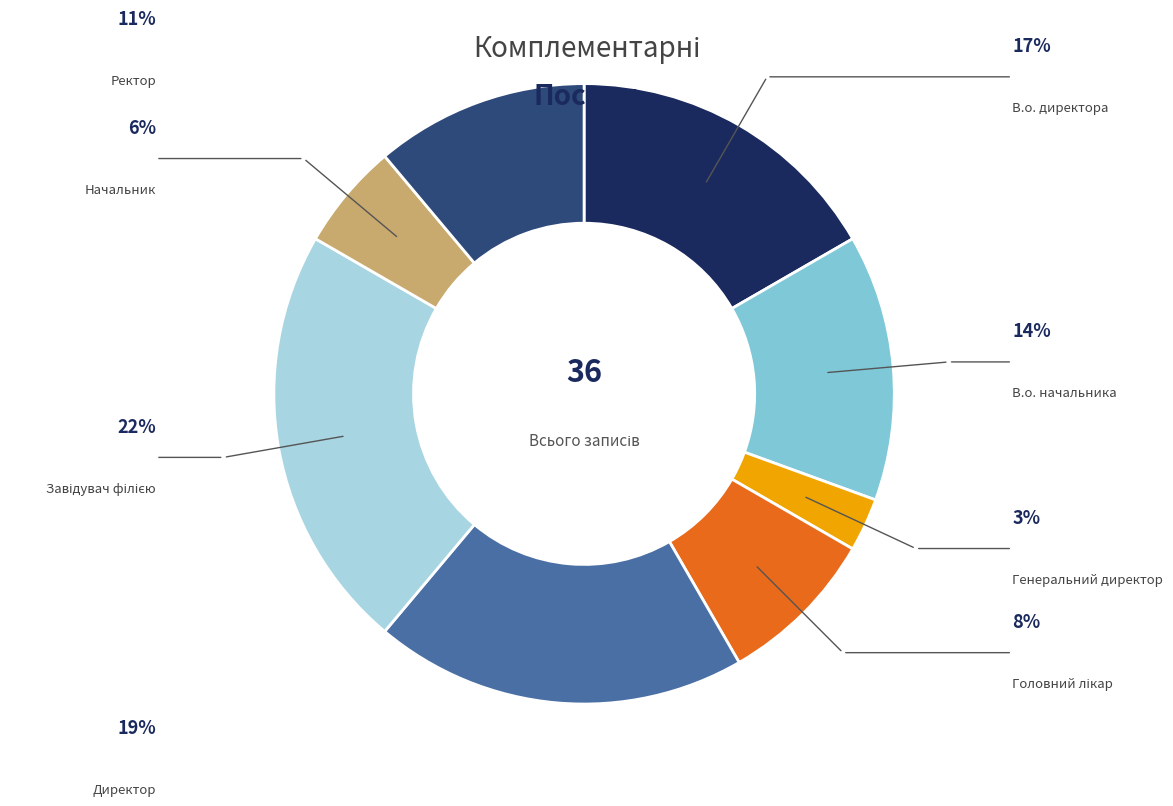

Is there any slice that represents more than half of the pie?

No